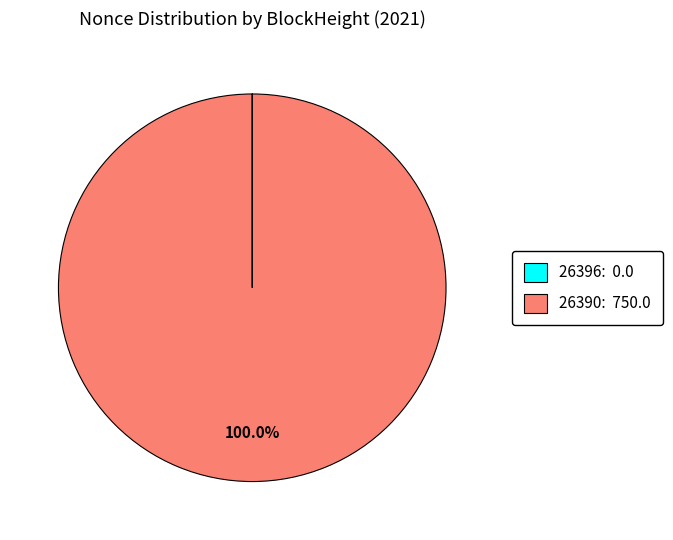

To the nearest percent, what is the difference between the largest and smallest slice percentages?

100%